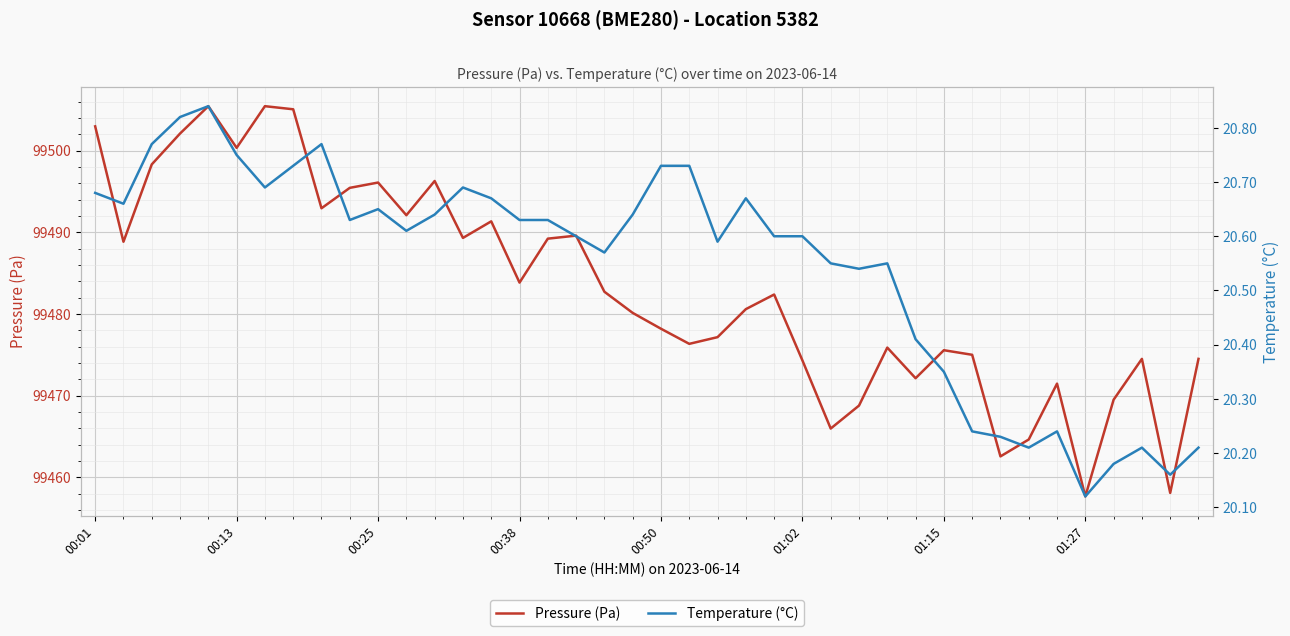

What are all the series names shown in the legend?

Pressure (Pa), Temperature (°C)